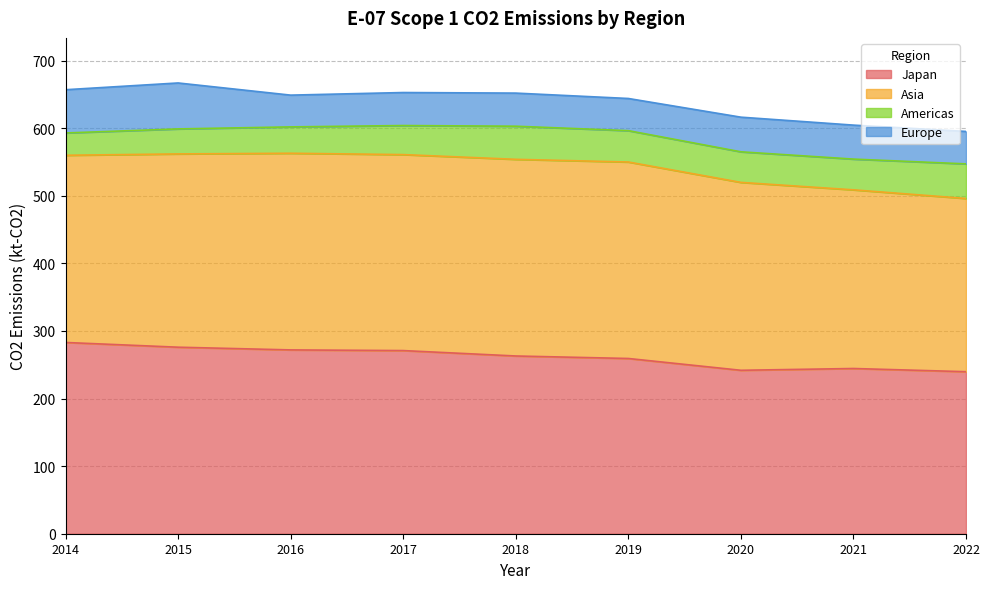

Does the chart have visible grid lines?

Yes